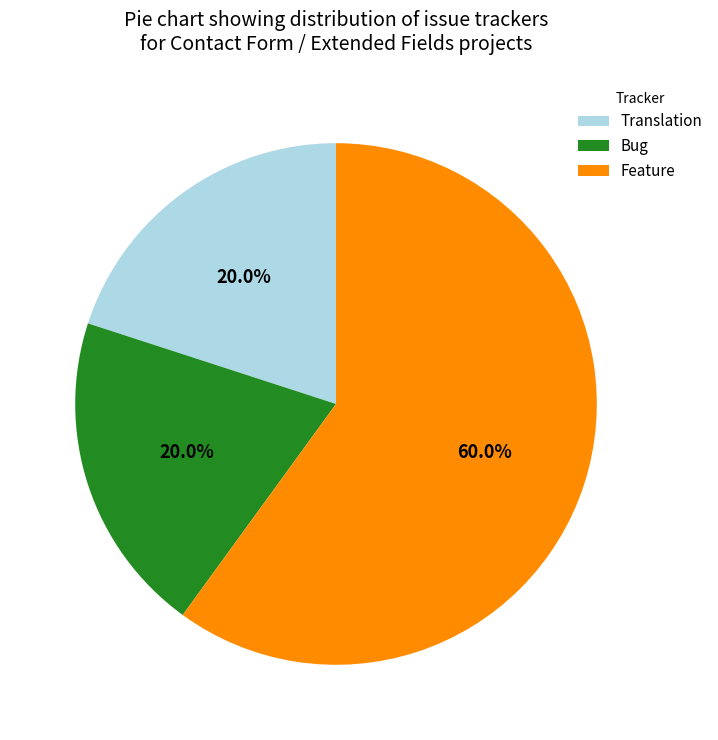

To the nearest percent, what is the difference between the largest and smallest slice percentages?

40%